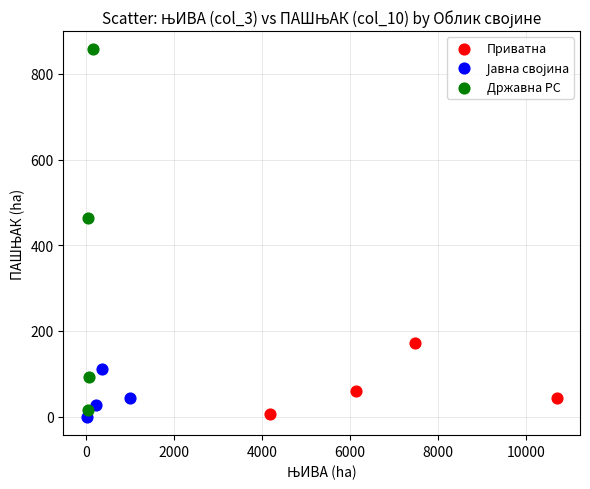

Which series has the widest spread of Y values?

Државна РС